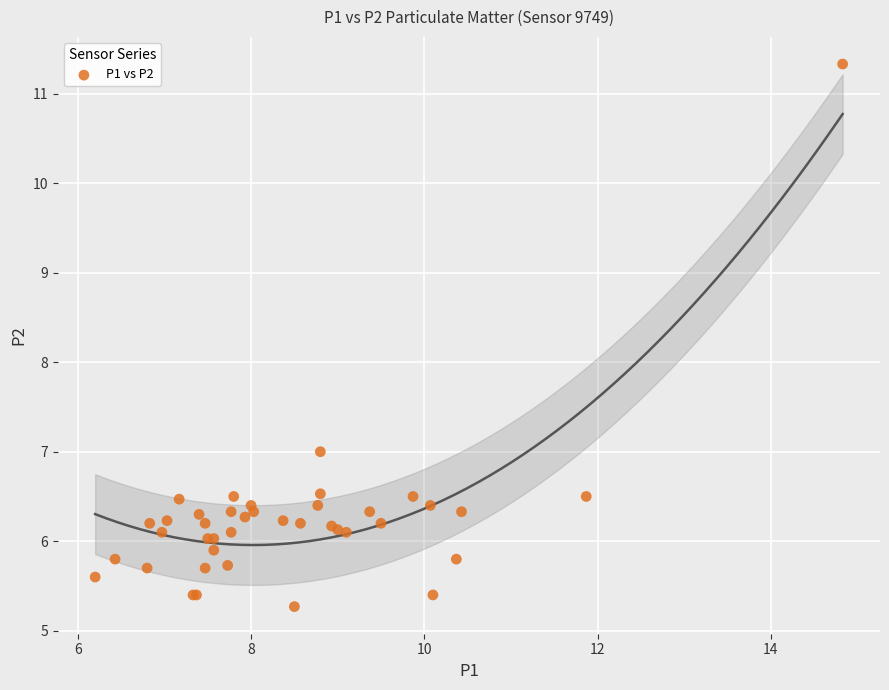

What Y value in the scatter plot is closest to 8?

7.0